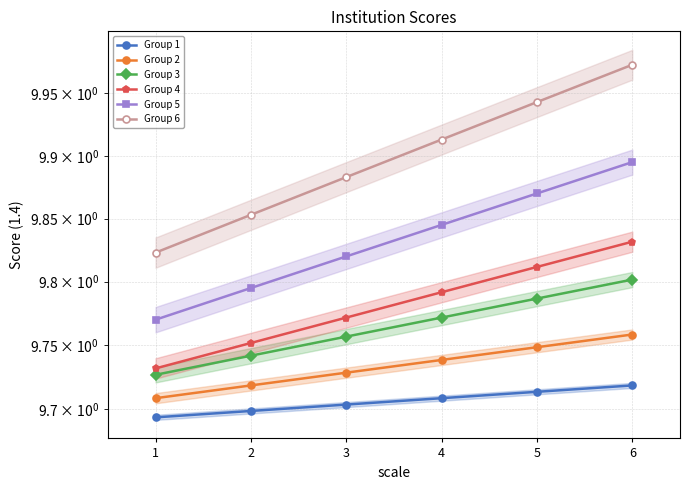

True or false: Group 6 has more than 2 points higher than both neighbors.

False